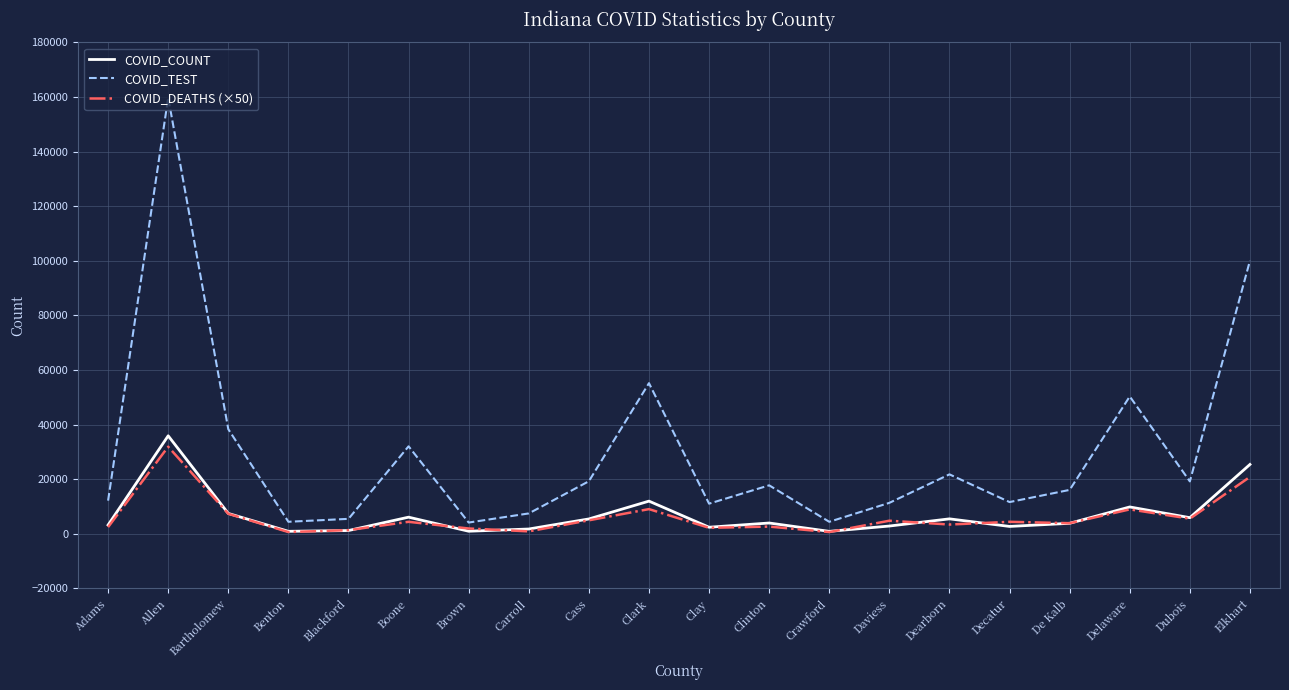

What are all the series names shown in the legend?

COVID_COUNT, COVID_TEST, COVID_DEATHS (×50)